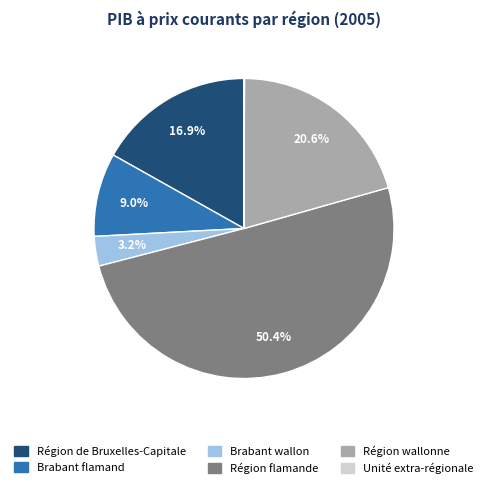

What percentage is NOT represented by Brabant flamand?

91.0%